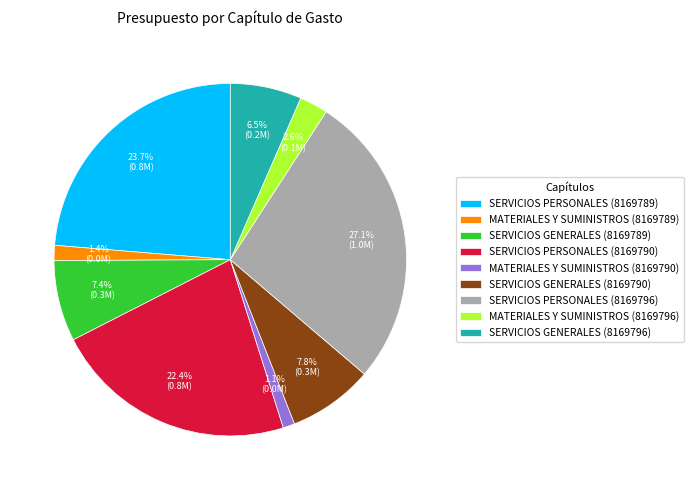

To the nearest percent, what percentage of the pie is SERVICIOS GENERALES (8169790)?

8%